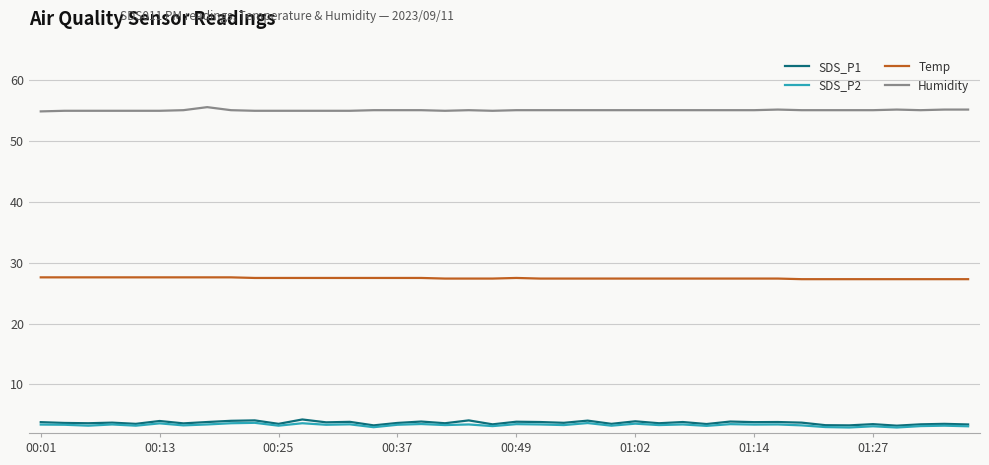

True or false: Humidity and SDS_P1 cross at least once.

False